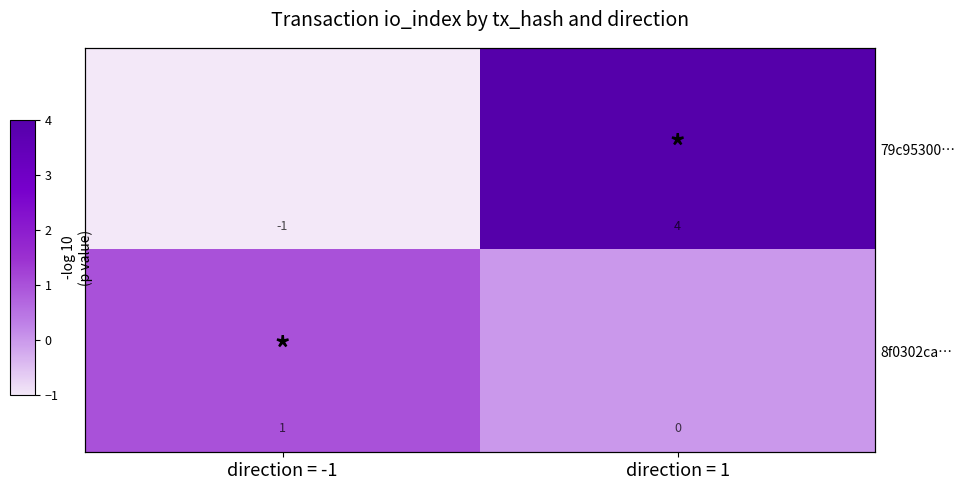

What is the maximum value for 8f0302ca…?

1